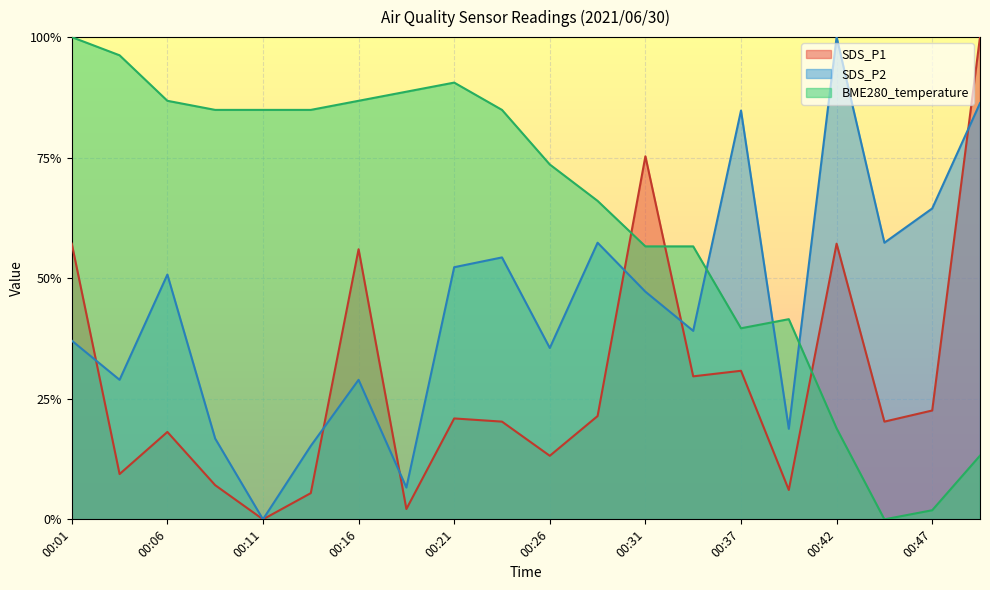

What is the difference between the maximum and minimum values in the SDS_P2 series?

1.0